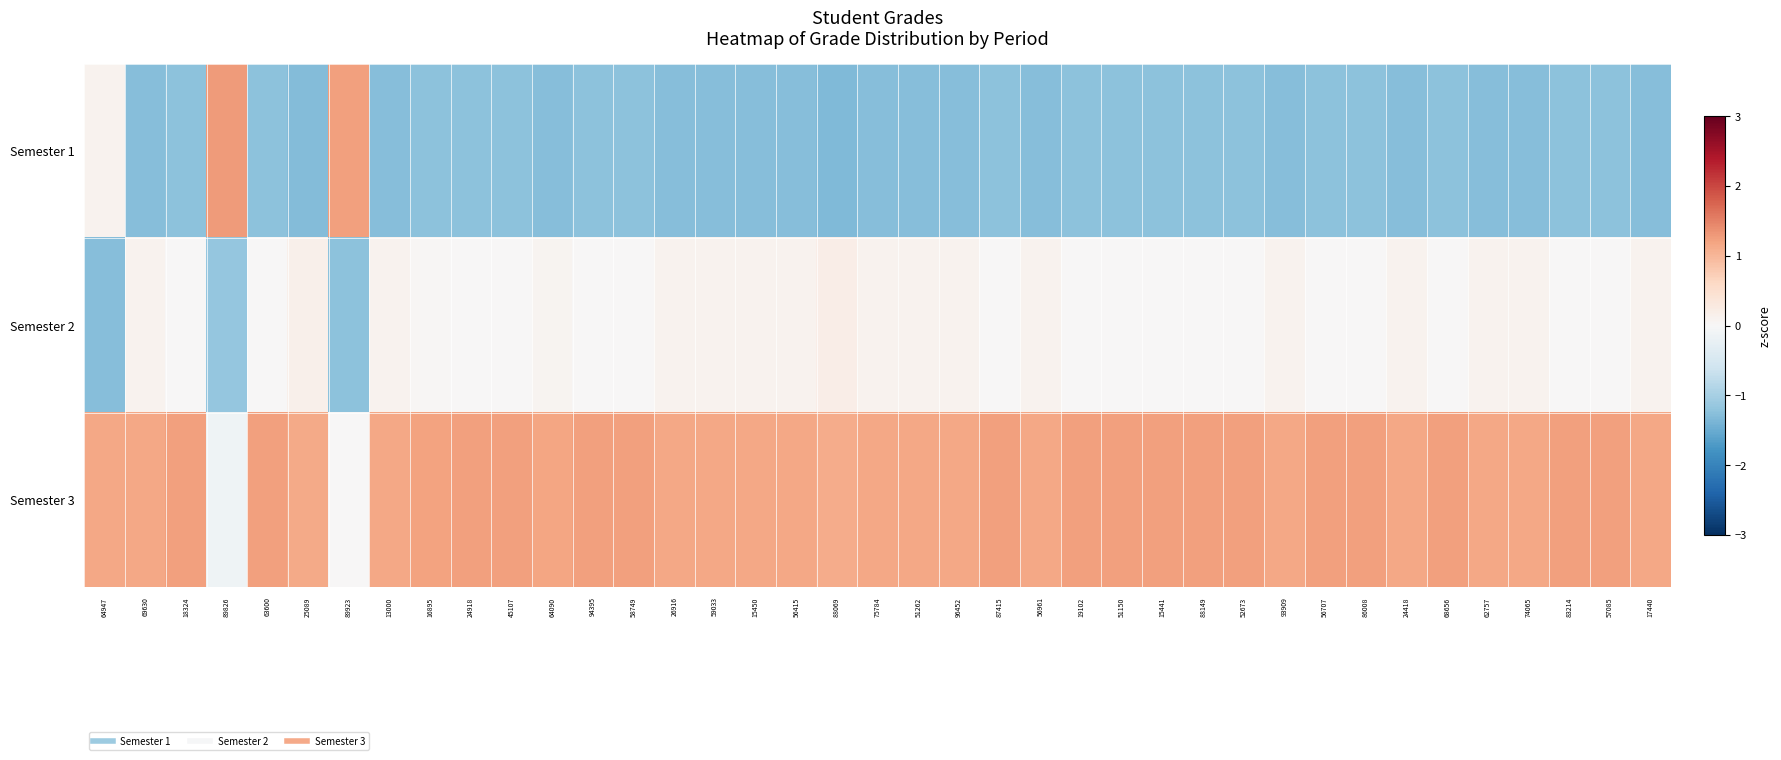

Which series has the largest total across all categories?

Semester 3